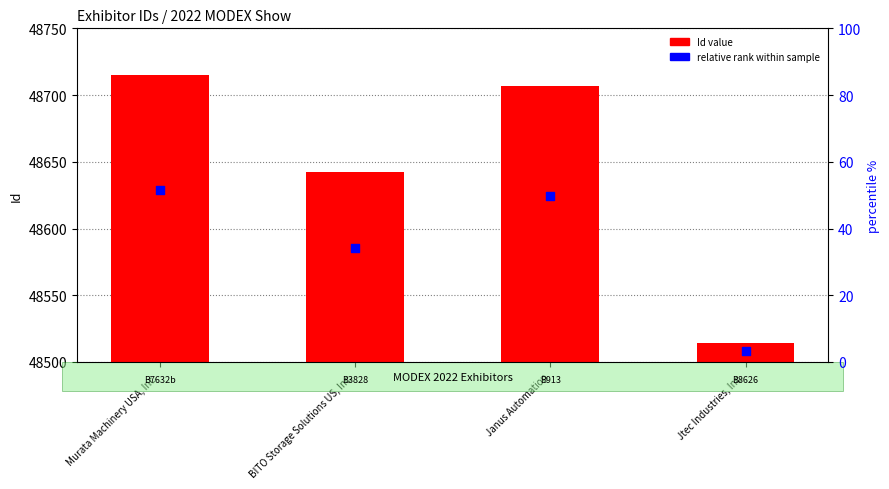

Which series has the largest Y range (max minus min)?

Id value